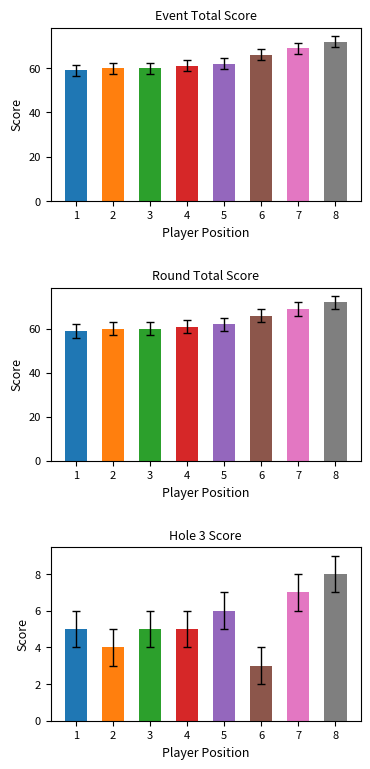

What is the minimum value for hole_3?

3